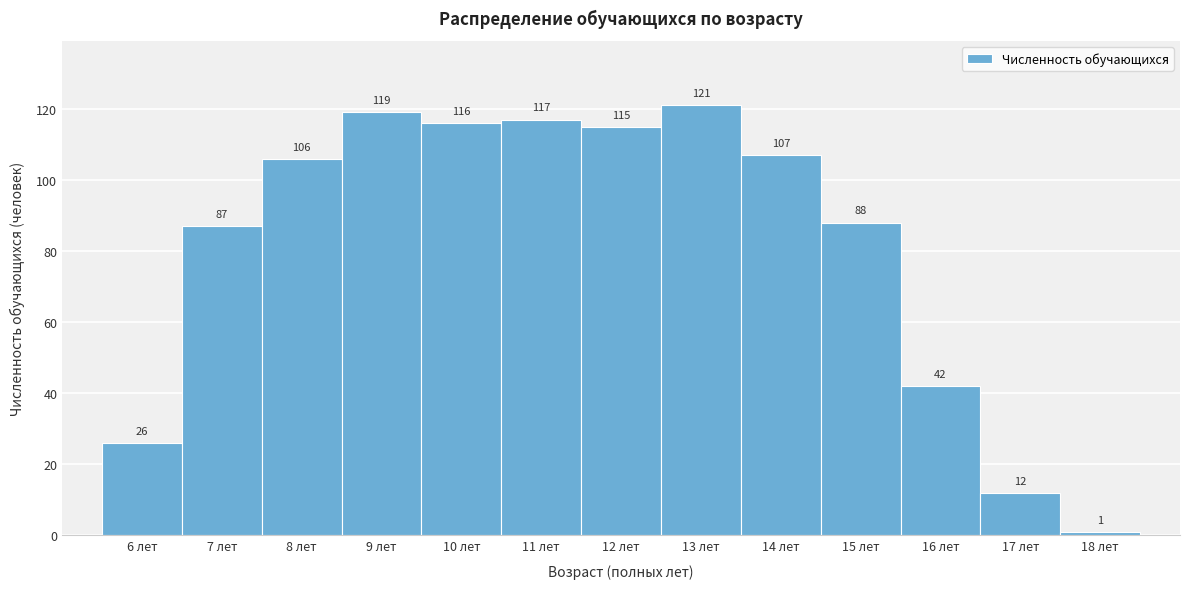

Reading left to right, transcribe this chart: for each bar, give the range it covers on the x-axis and its height.

5.5 to 6.5: 26
6.5 to 7.5: 87
7.5 to 8.5: 106
8.5 to 9.5: 119
9.5 to 10.5: 116
10.5 to 11.5: 117
11.5 to 12.5: 115
12.5 to 13.5: 121
13.5 to 14.5: 107
14.5 to 15.5: 88
15.5 to 16.5: 42
16.5 to 17.5: 12
17.5 to 18.5: 1